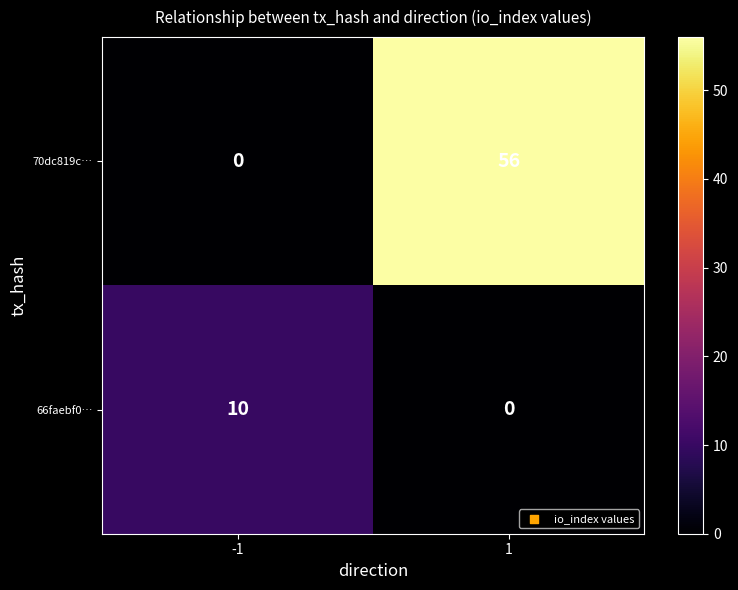

What is the average value of the 66faebf0… series?

5